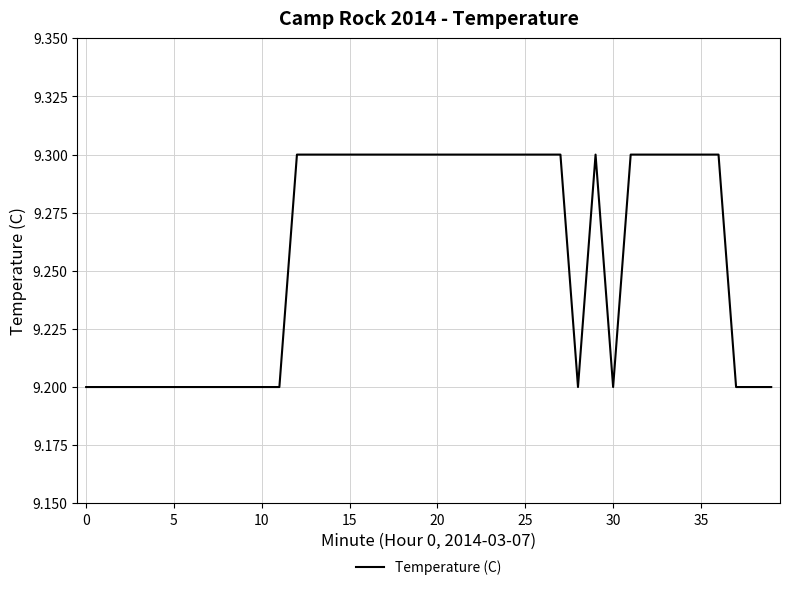

Is this an area chart (filled region under the line)?

No